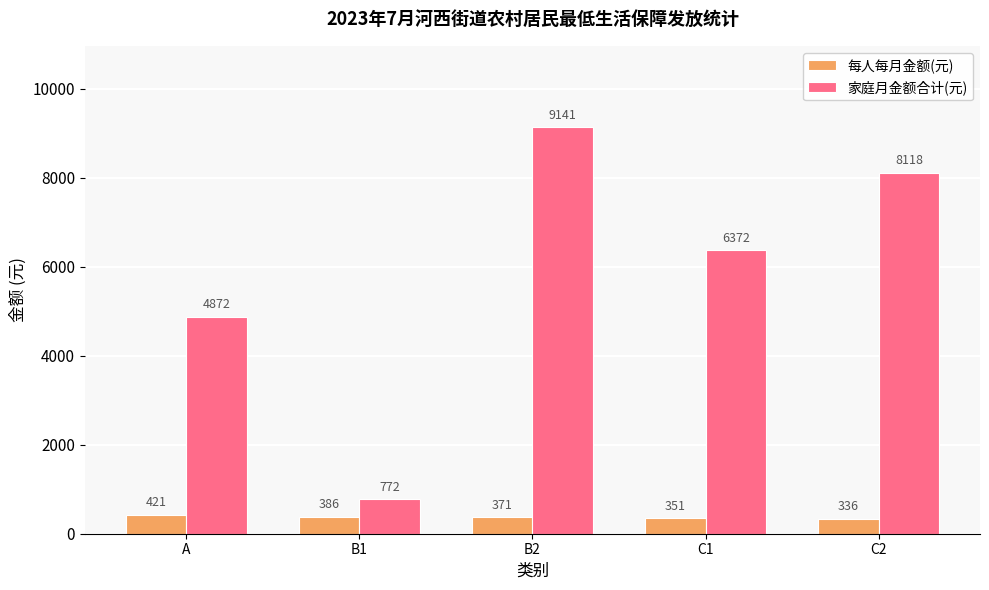

Between A and B2, which series saw the biggest shift?

家庭月金额合计(元)